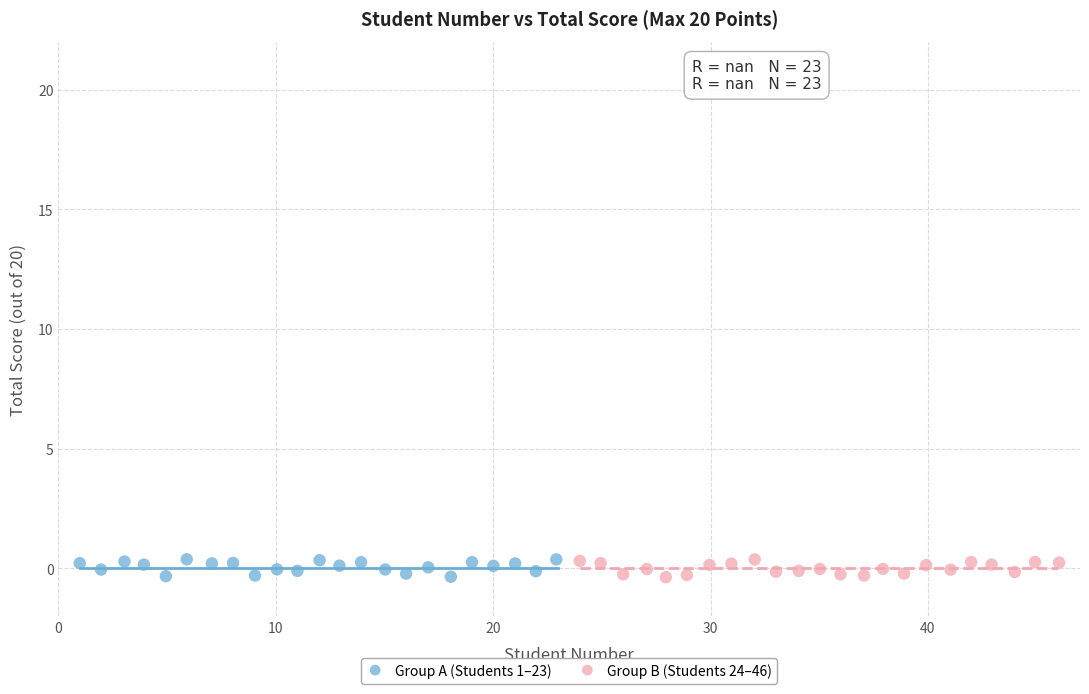

What are all the series names shown in the legend?

Group A (Students 1–23), Group B (Students 24–46)